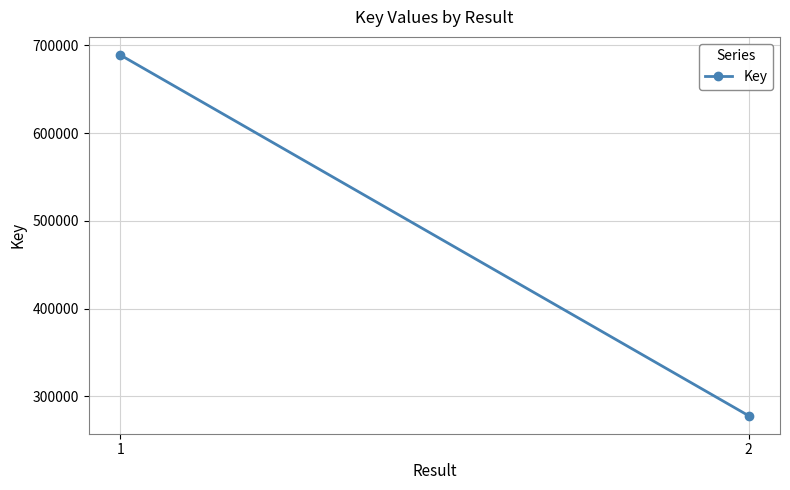

The chart shows a value of 963675 at 1. True or false?

False